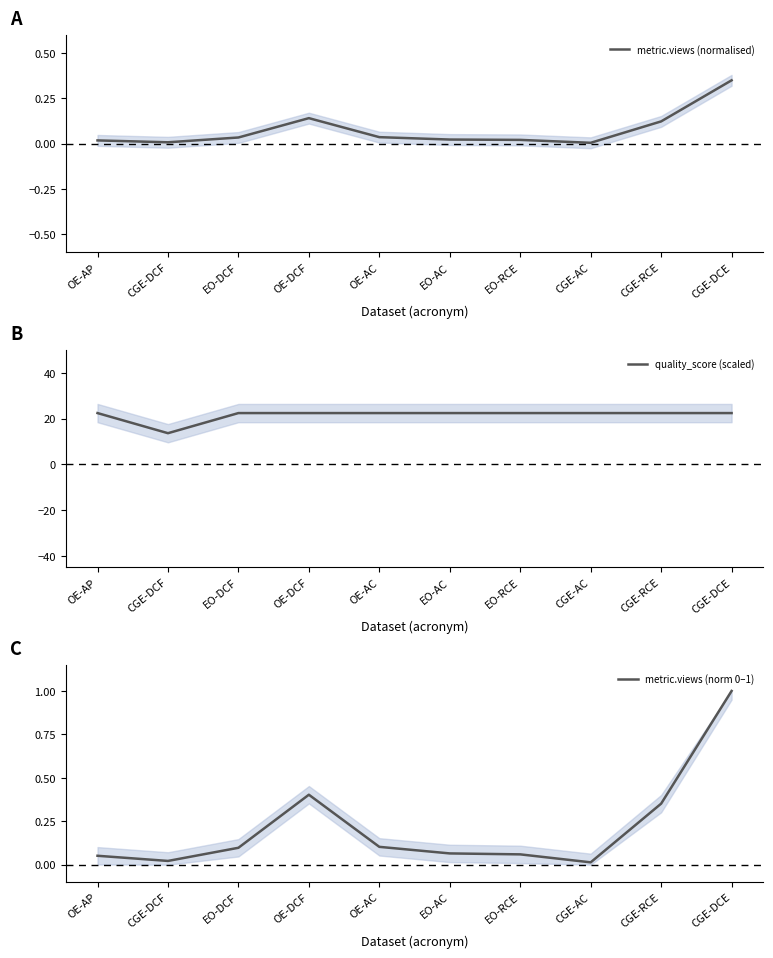

Which series has the largest range (max minus min)?

quality_score (scaled)